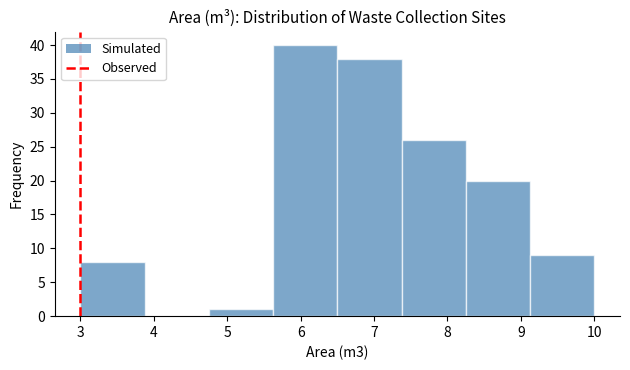

Reading left to right, transcribe this chart: for each bar, give the range it covers on the x-axis and its height. Neither the bar edges nor the heights are printed on the chart, so give them approximately, as read against the axes.

3.0 to 3.9: 8
3.9 to 4.8: 0
4.8 to 5.6: 1
5.6 to 6.5: 40
6.5 to 7.4: 38
7.4 to 8.3: 26
8.3 to 9.1: 20
9.1 to 10.0: 9